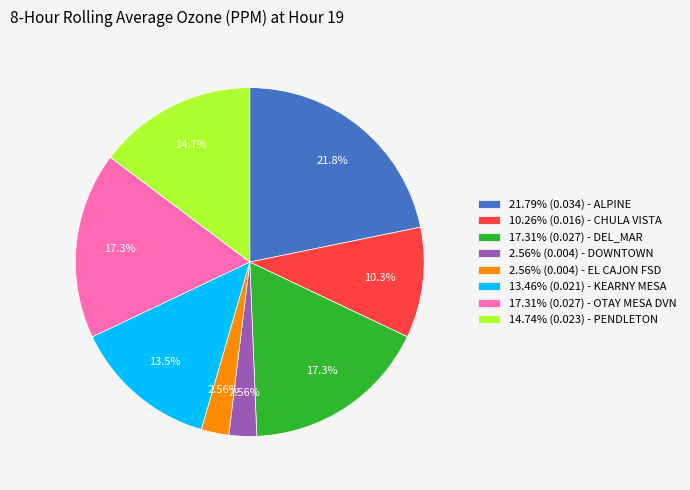

Is there a majority slice in this chart?

No